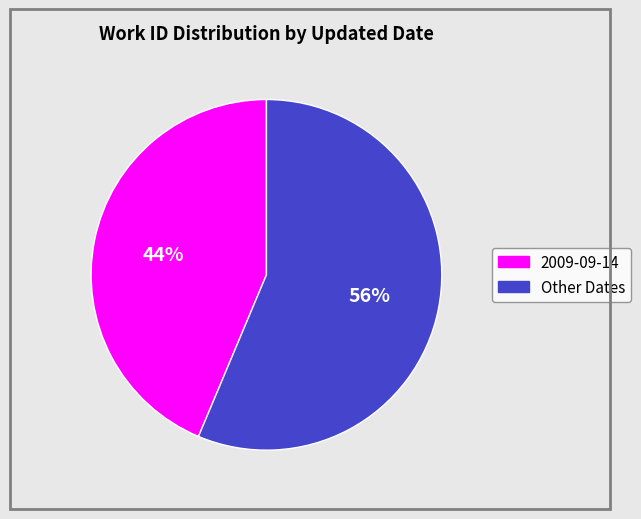

Which slice is the smallest?

2009-09-14